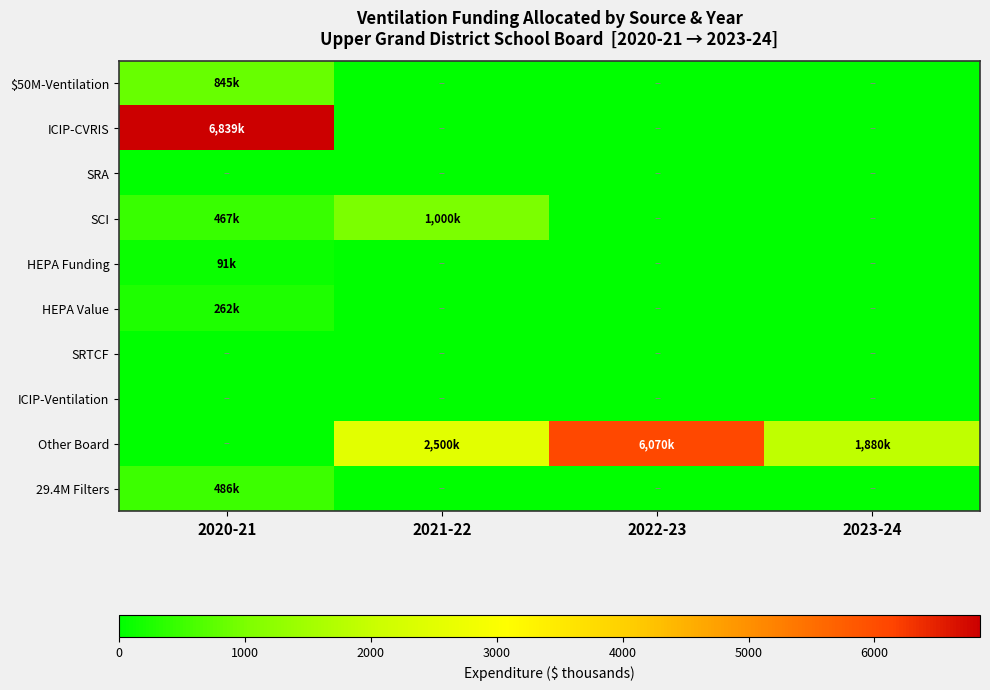

What is the greatest value displayed?

6838.9